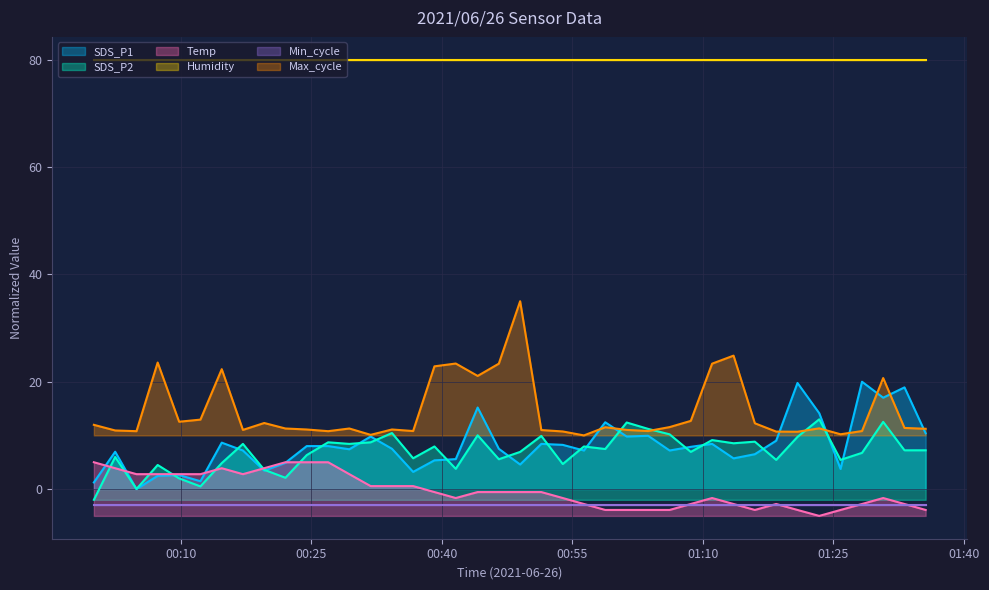

In SDS_P1, how many points are higher than both neighbors (excluding endpoints)?

12